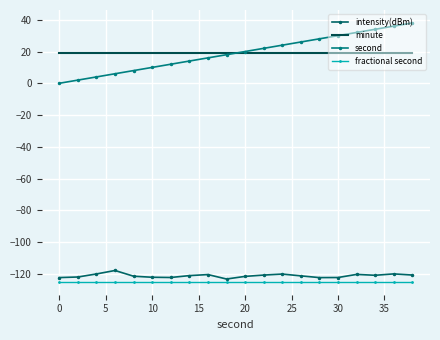

Reading left to right, what are all the values shown in this chart?

intensity(dBm): -122.4	-122.0	-120.1	-117.9	-121.5	-122.2	-122.3	-121.1	-120.5	-123.3	-121.6	-120.8	-120.1	-121.3	-122.4	-122.3	-120.4	-120.9	-120.0	-120.8
minute: 19.0	19.0	19.0	19.0	19.0	19.0	19.0	19.0	19.0	19.0	19.0	19.0	19.0	19.0	19.0	19.0	19.0	19.0	19.0	19.0
second: 0.0	2.0	4.0	6.0	8.0	10.0	12.0	14.0	16.0	18.0	20.0	22.0	24.0	26.0	28.0	30.0	32.0	34.0	36.0	38.0
fractional second: -125.0	-125.0	-125.0	-125.0	-125.0	-125.0	-125.0	-125.0	-125.0	-125.0	-125.0	-125.0	-125.0	-125.0	-125.0	-125.0	-125.0	-125.0	-125.0	-125.0